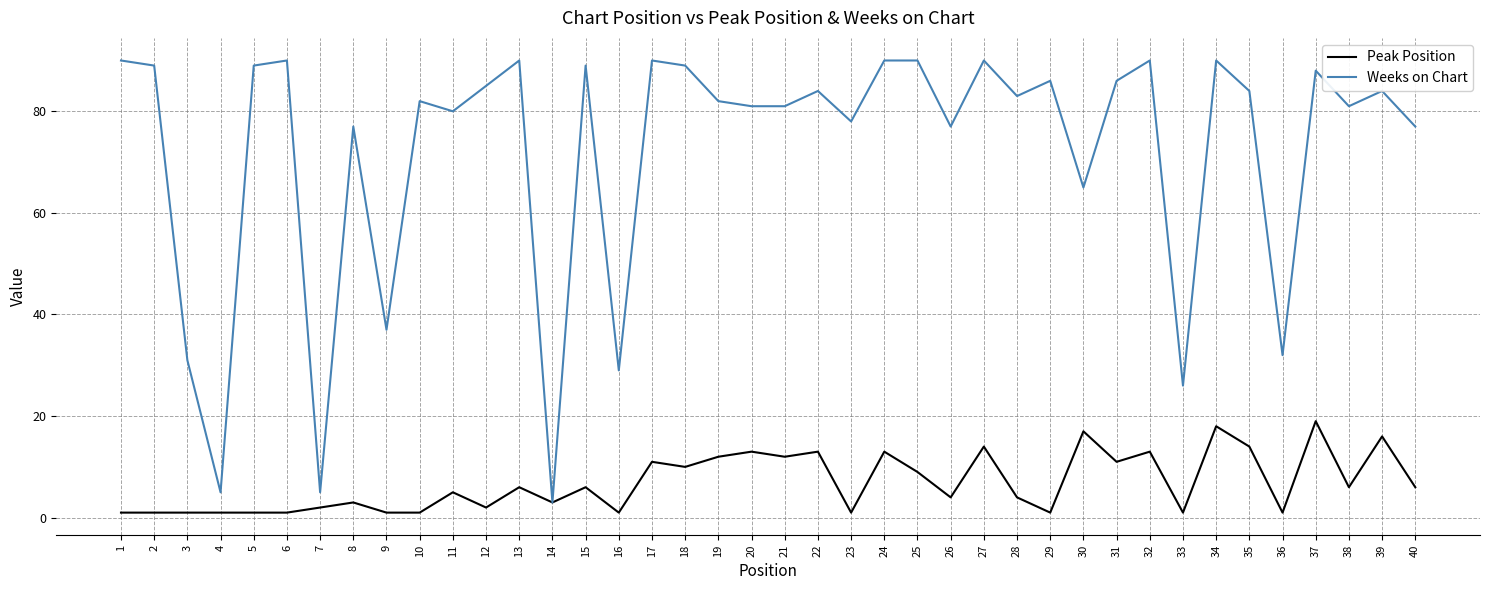

True or false: Peak Position has more than 0 points higher than both neighbors.

True